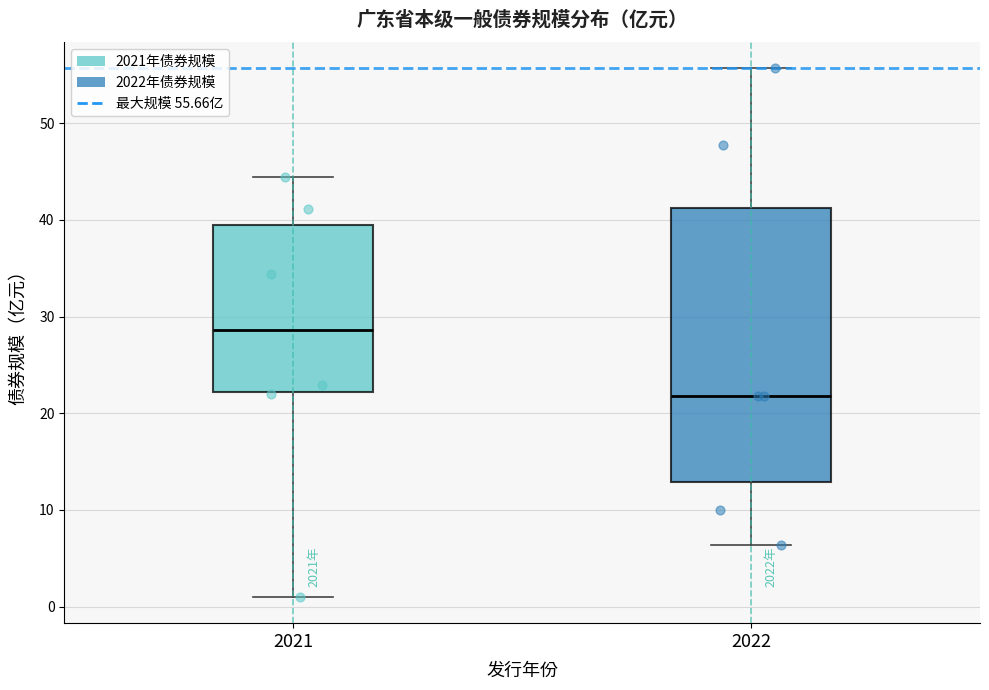

Which box has the highest median line?

2021